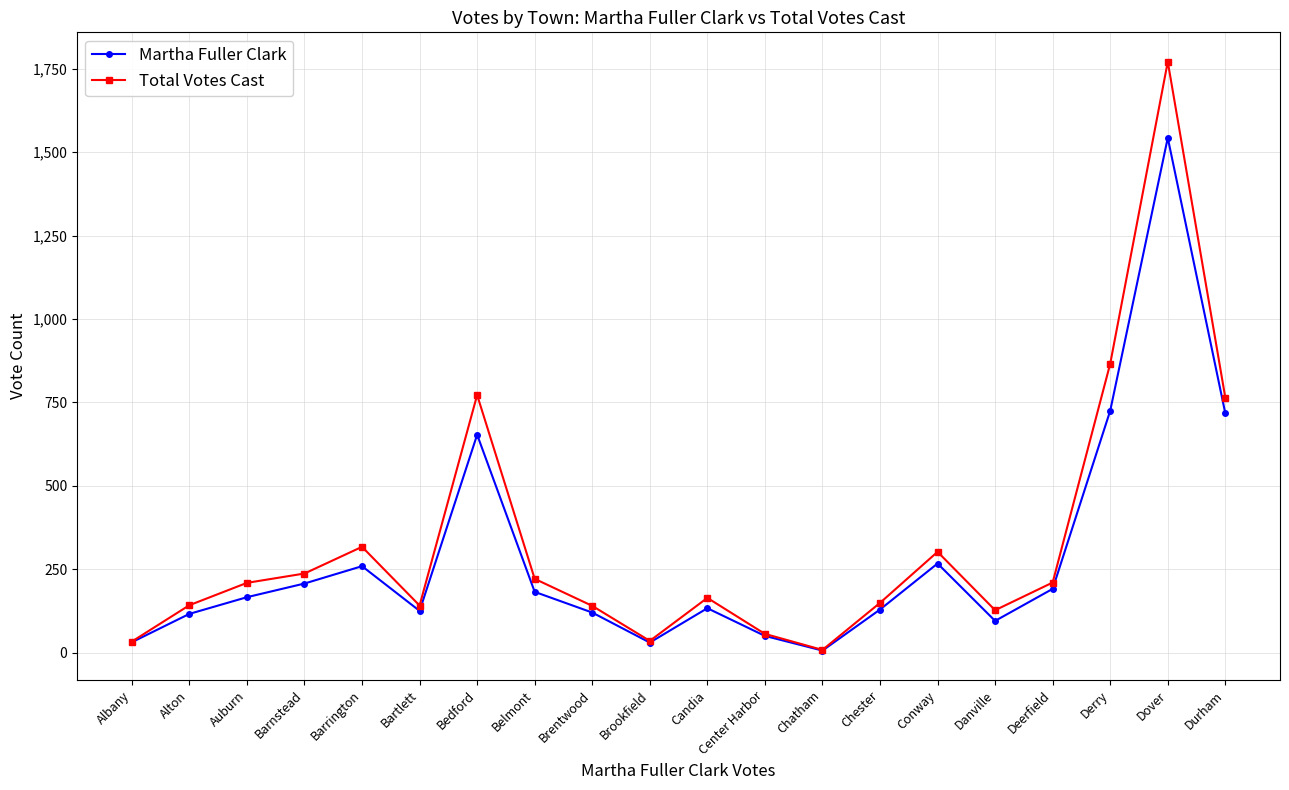

What is the label of the 14th point from the left?

Chester